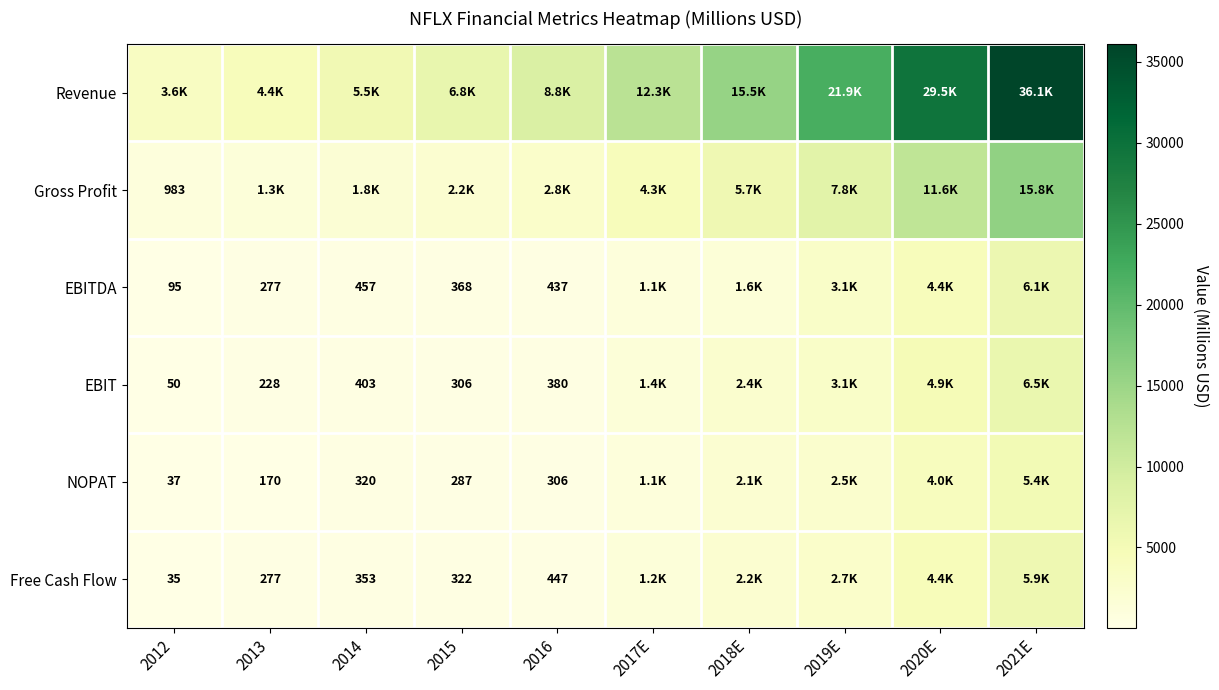

Which series has the widest spread of values?

Revenue